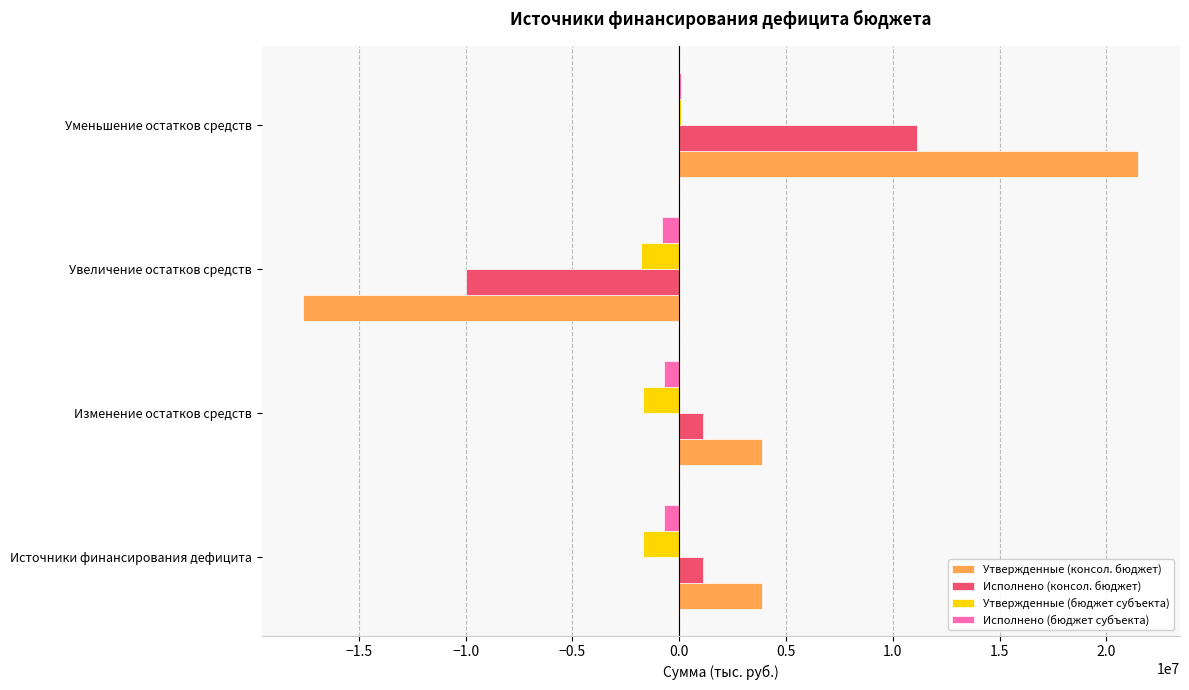

Which series has the largest total across all categories?

Утвержденные (консол. бюджет)